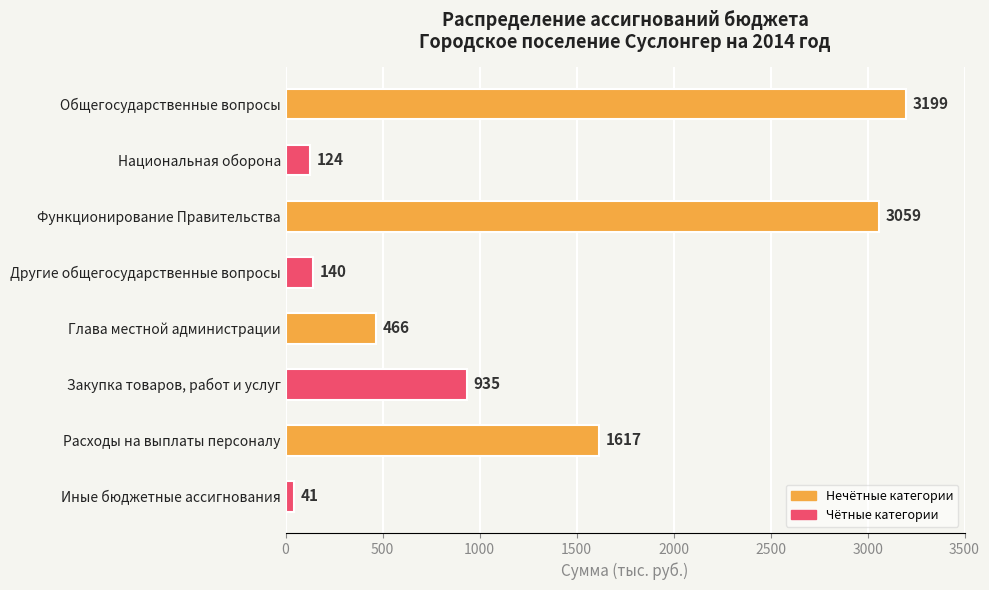

Reading top to bottom, transcribe all the data shown in this chart.

3199	124	3059	140	466	935	1617	41